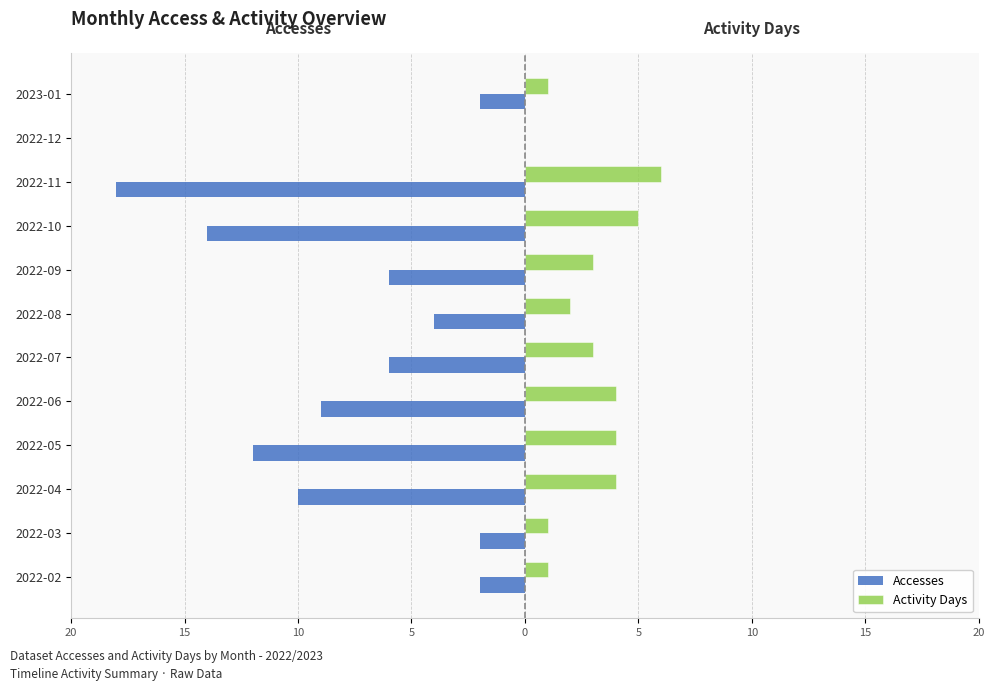

What are all the series names shown in the legend?

Accesses, Activity Days